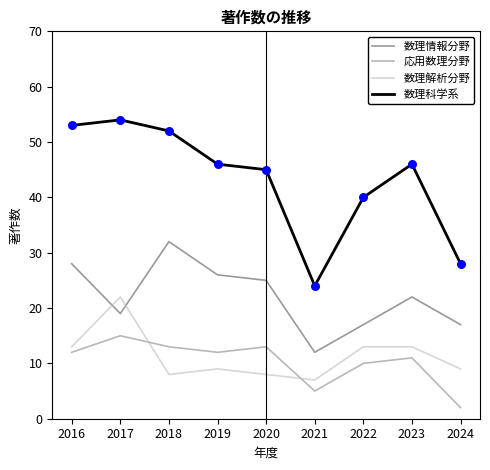

Which series has the largest range (max minus min)?

数理科学系